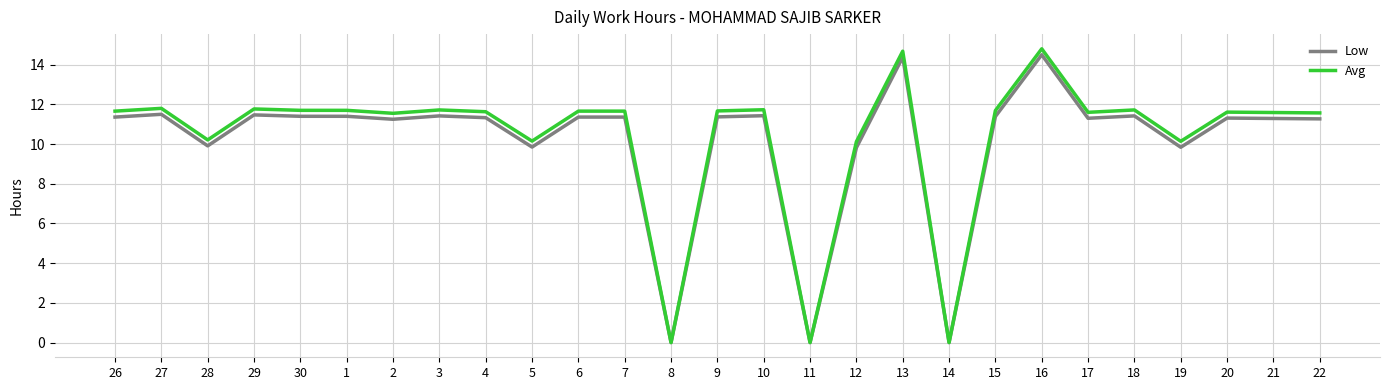

Is it true that Low equals 20.7 at 16?

False